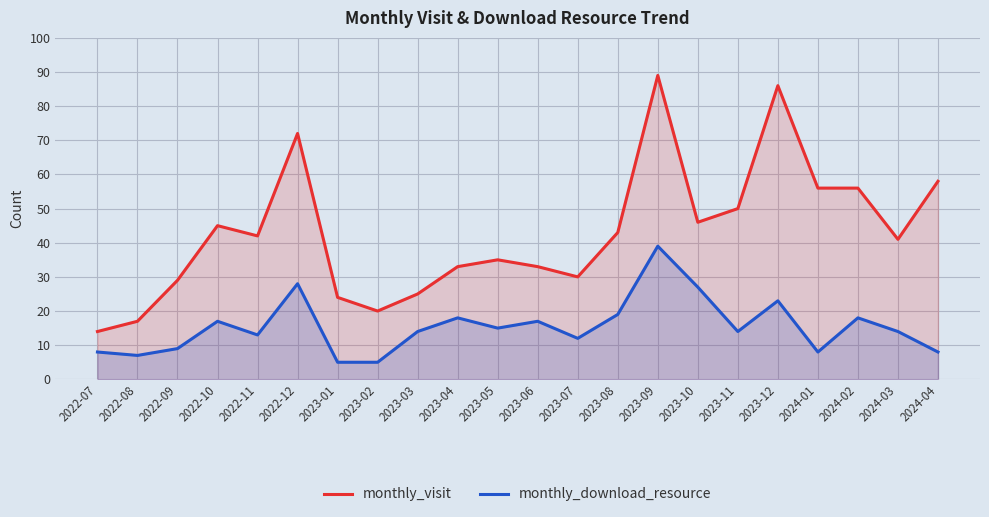

What is the difference between the second highest and minimum values in the monthly_visit series?

72